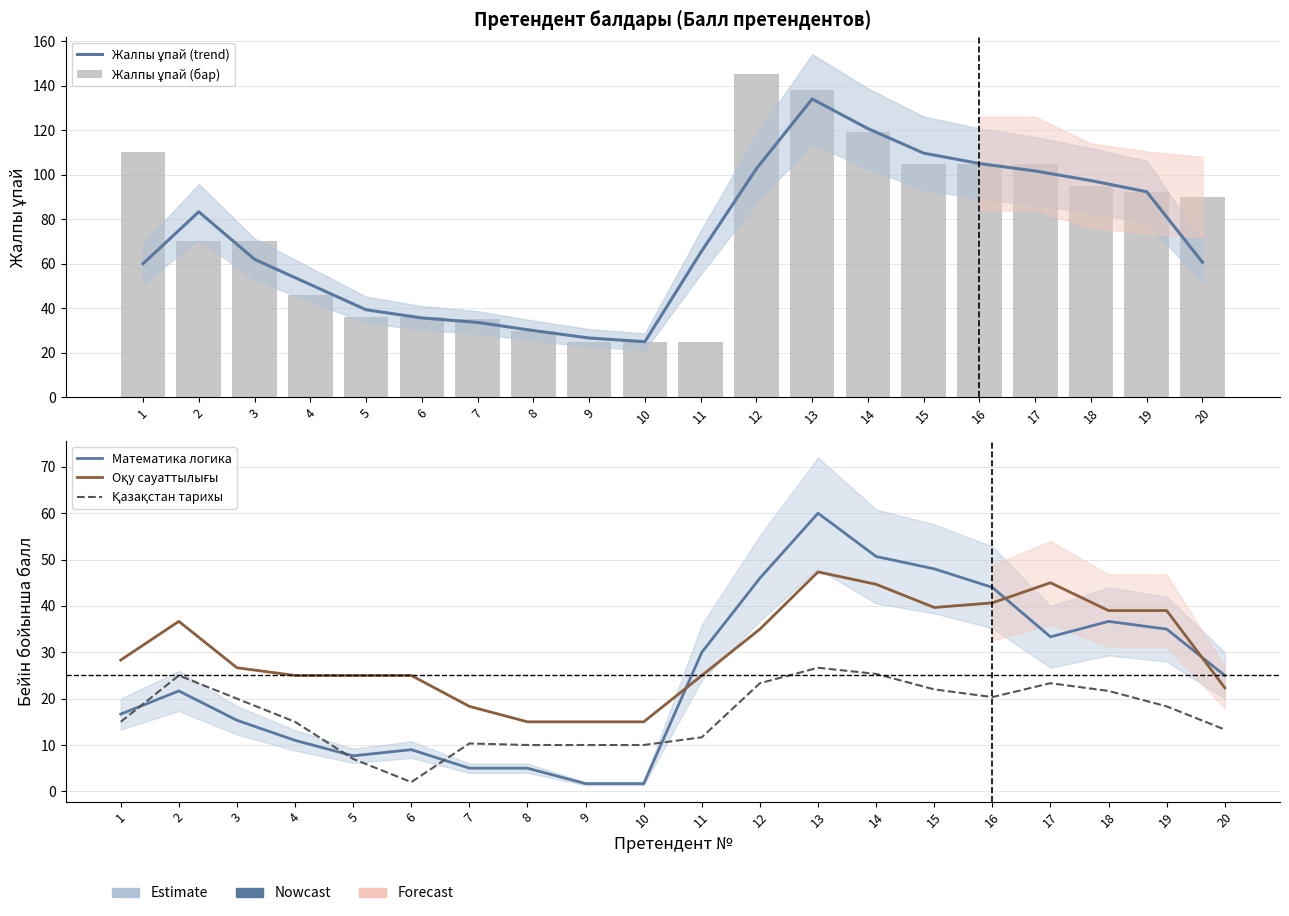

Where is Жалпы ұпай (trend) nearest to the value 79?

2